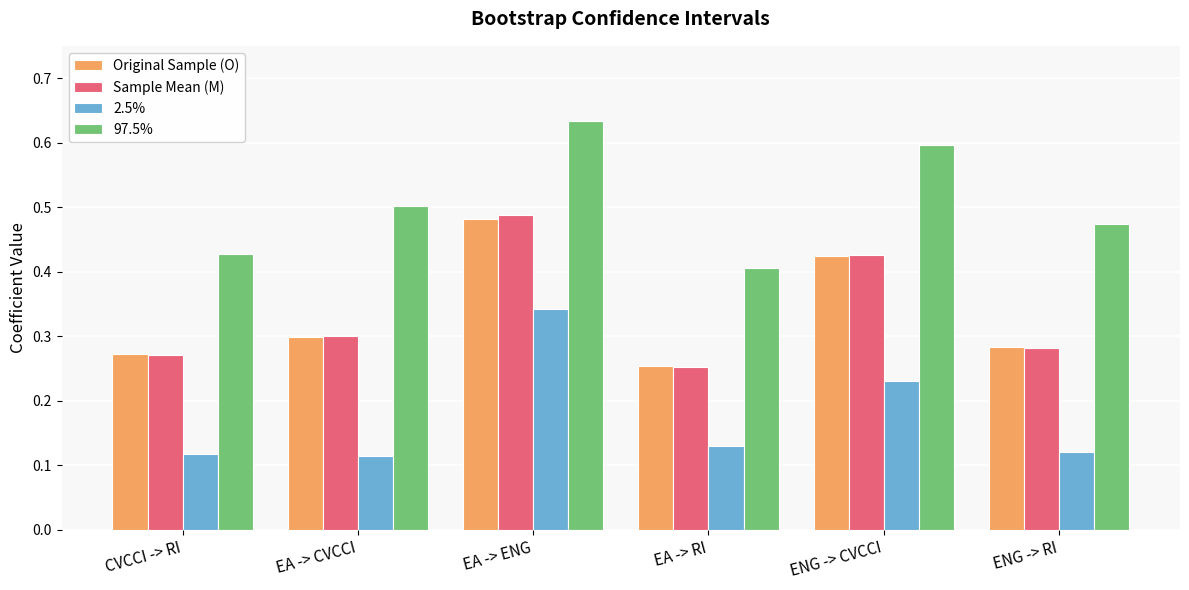

Is the value of 97.5% at CVCCI -> RI greater than the value of 2.5% at CVCCI -> RI?

Yes